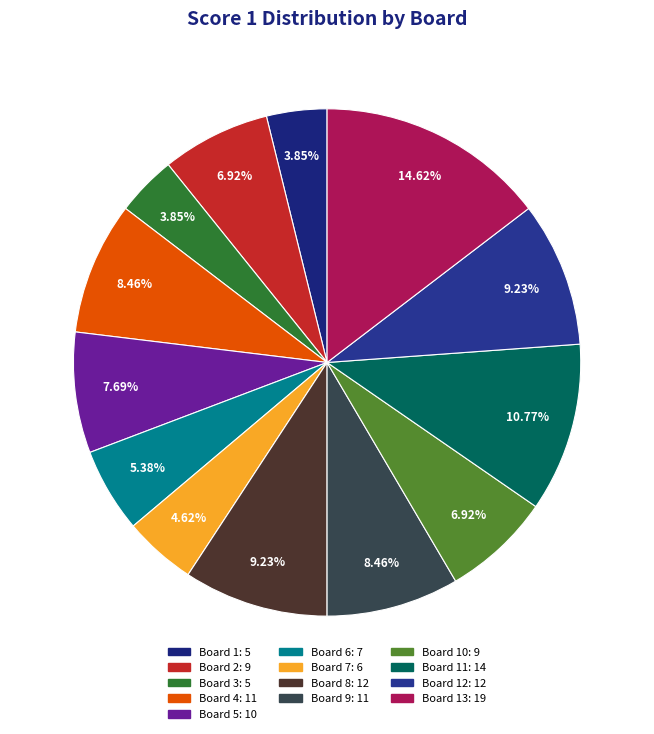

Is there any slice that represents more than half of the pie?

No